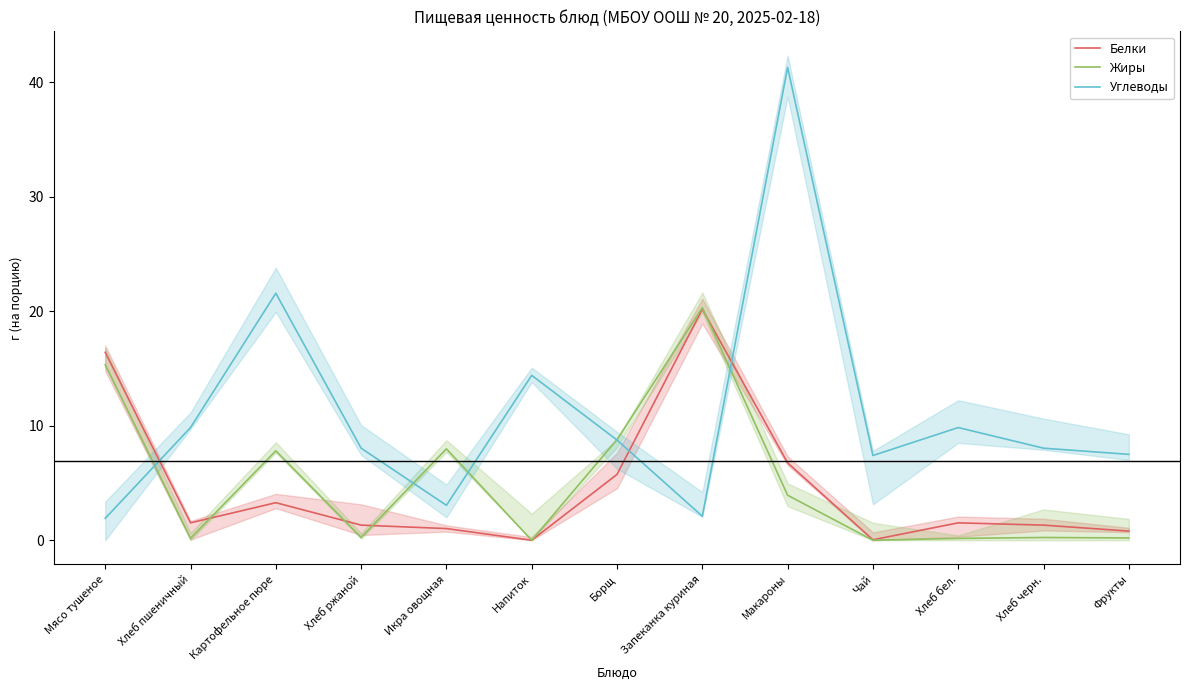

List the labels in order of Жиры value, smallest first.

Напиток, Чай, Хлеб пшеничный, Хлеб бел., Фрукты, Хлеб ржаной, Хлеб черн., Макароны, Картофельное пюре, Икра овощная, Борщ, Мясо тушеное, Запеканка куриная